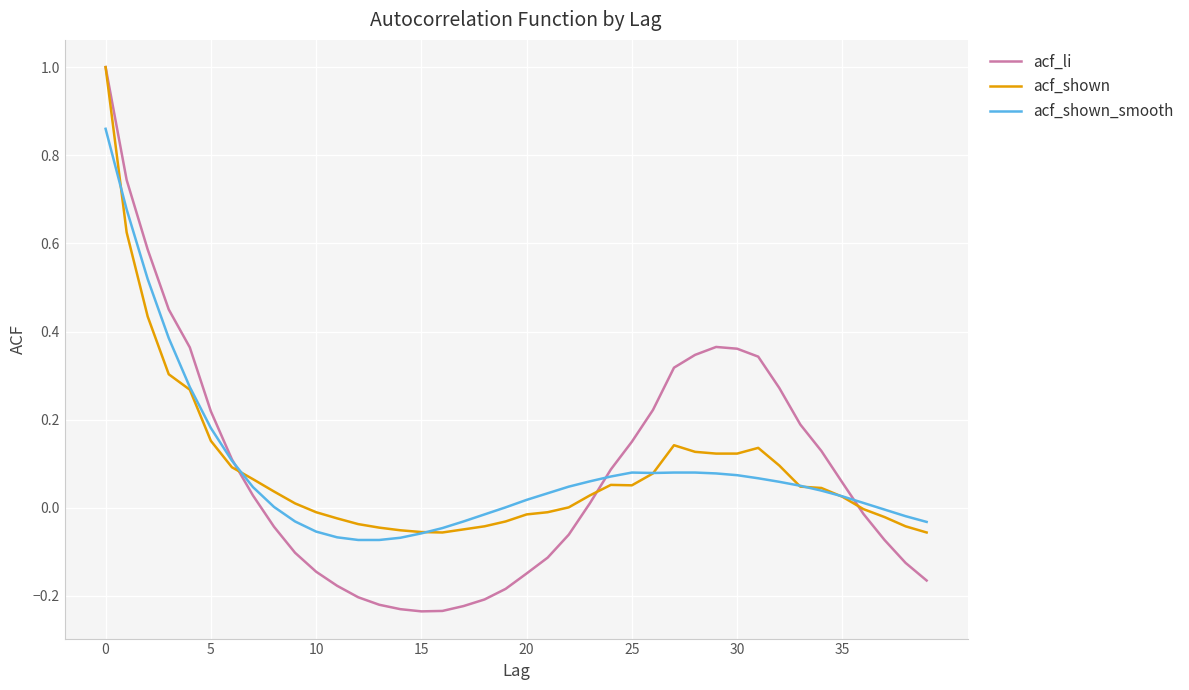

Which series has the widest spread of values?

acf_li